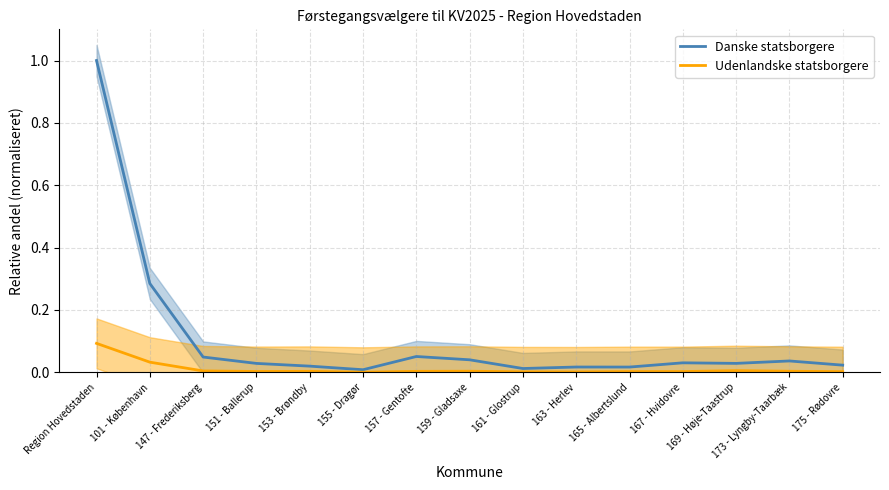

What is the highest value of the Udenlandske statsborgere series?

0.1